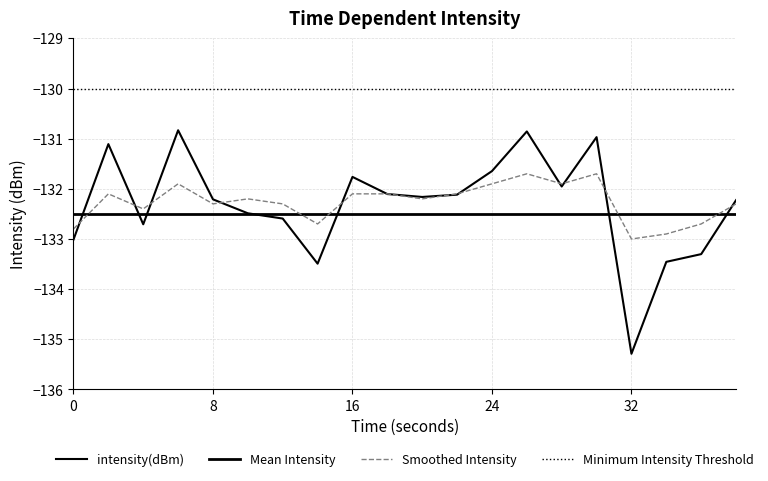

After their last crossing, which series has the higher values: intensity(dBm) or Smoothed Intensity?

intensity(dBm)